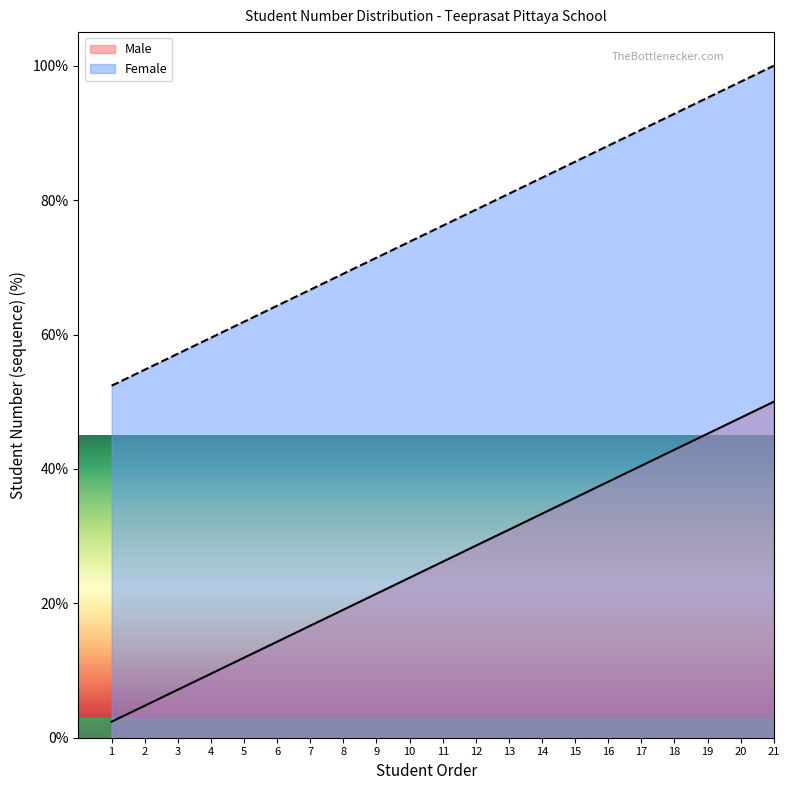

What is the difference between the second highest and minimum values in the Male series?

45.2